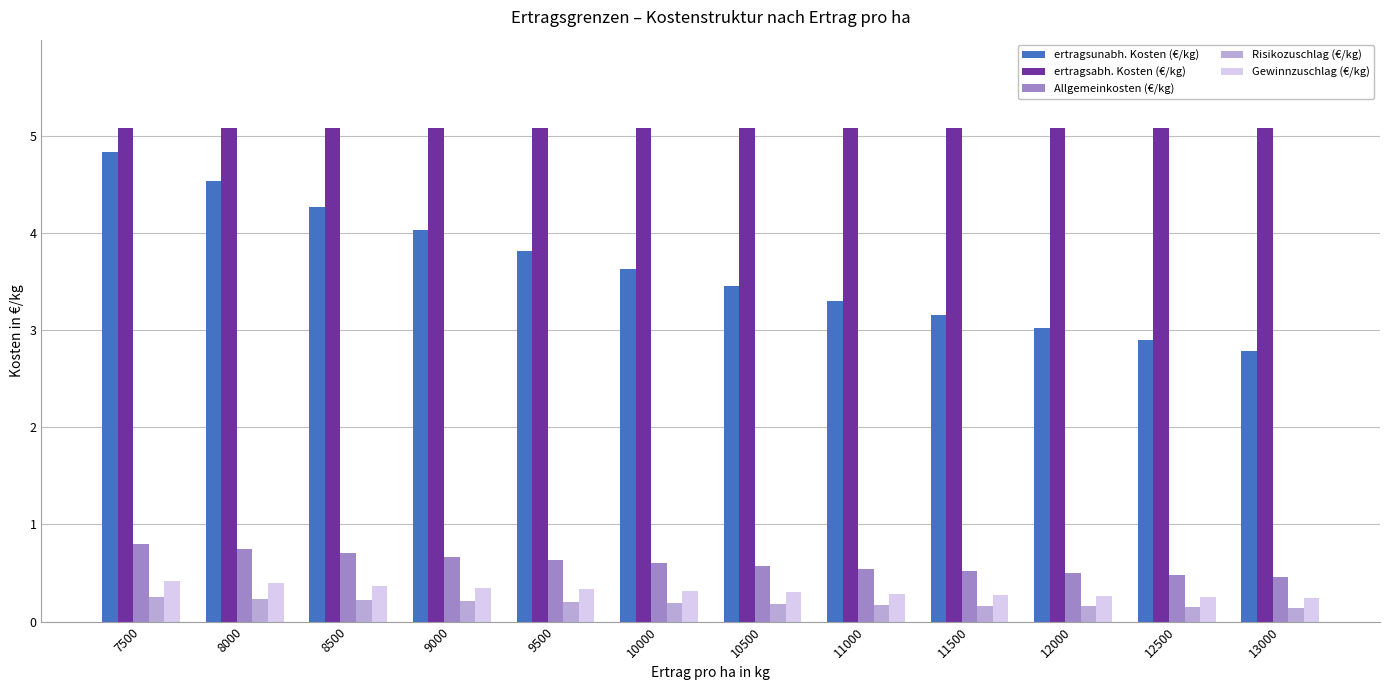

What is the total value across all series at 8500?

10.6